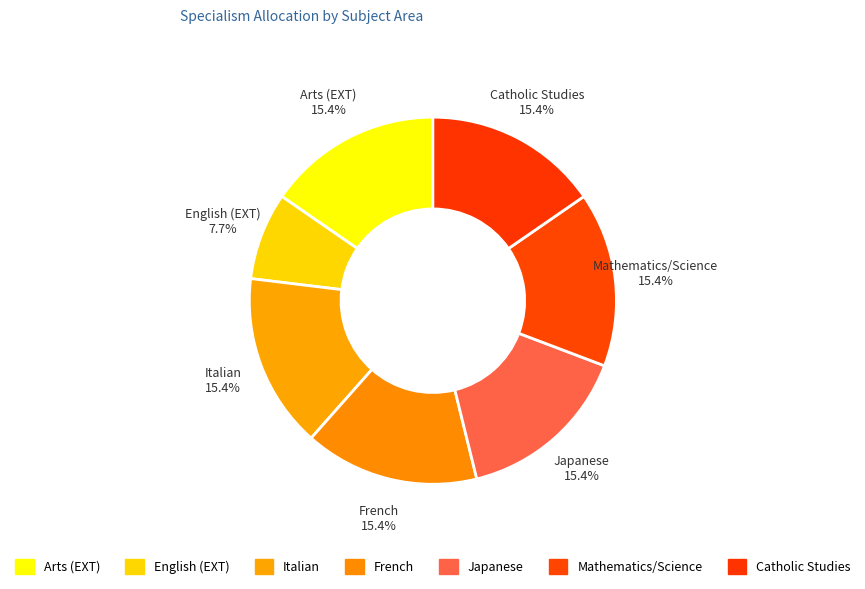

Does Japanese represent more than half of the total?

No